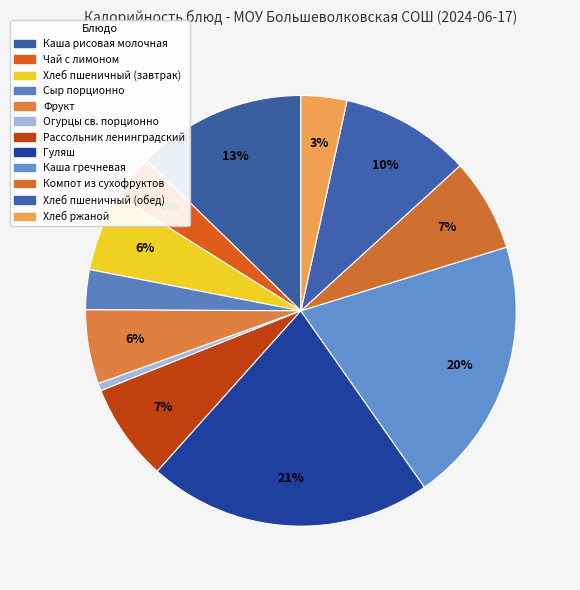

Does any single category account for the majority?

No